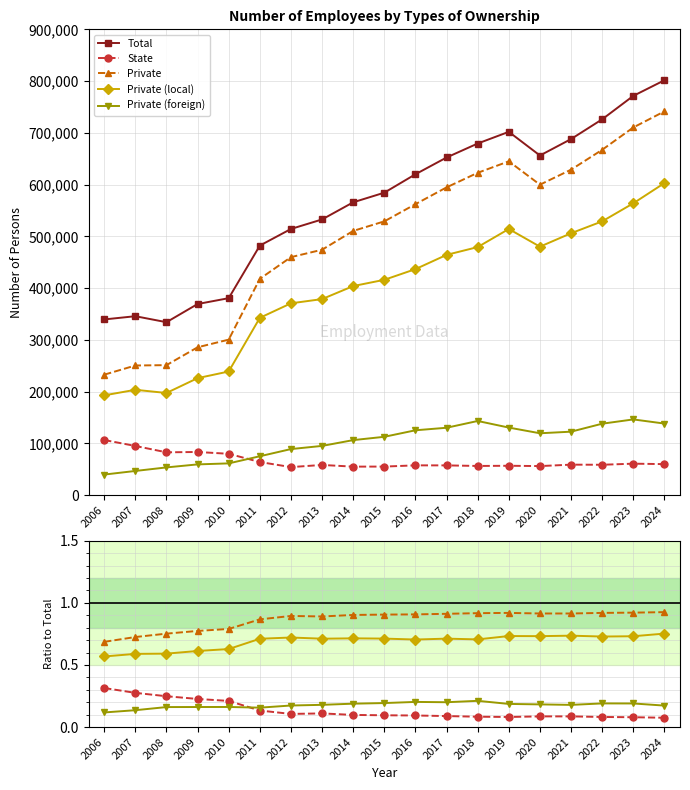

The Private (local) series shows 0.7 at 2011. True or false?

True